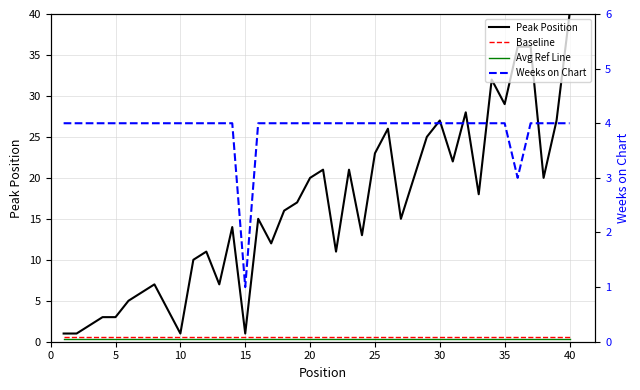

What is the label of the 20th point from the left?

19